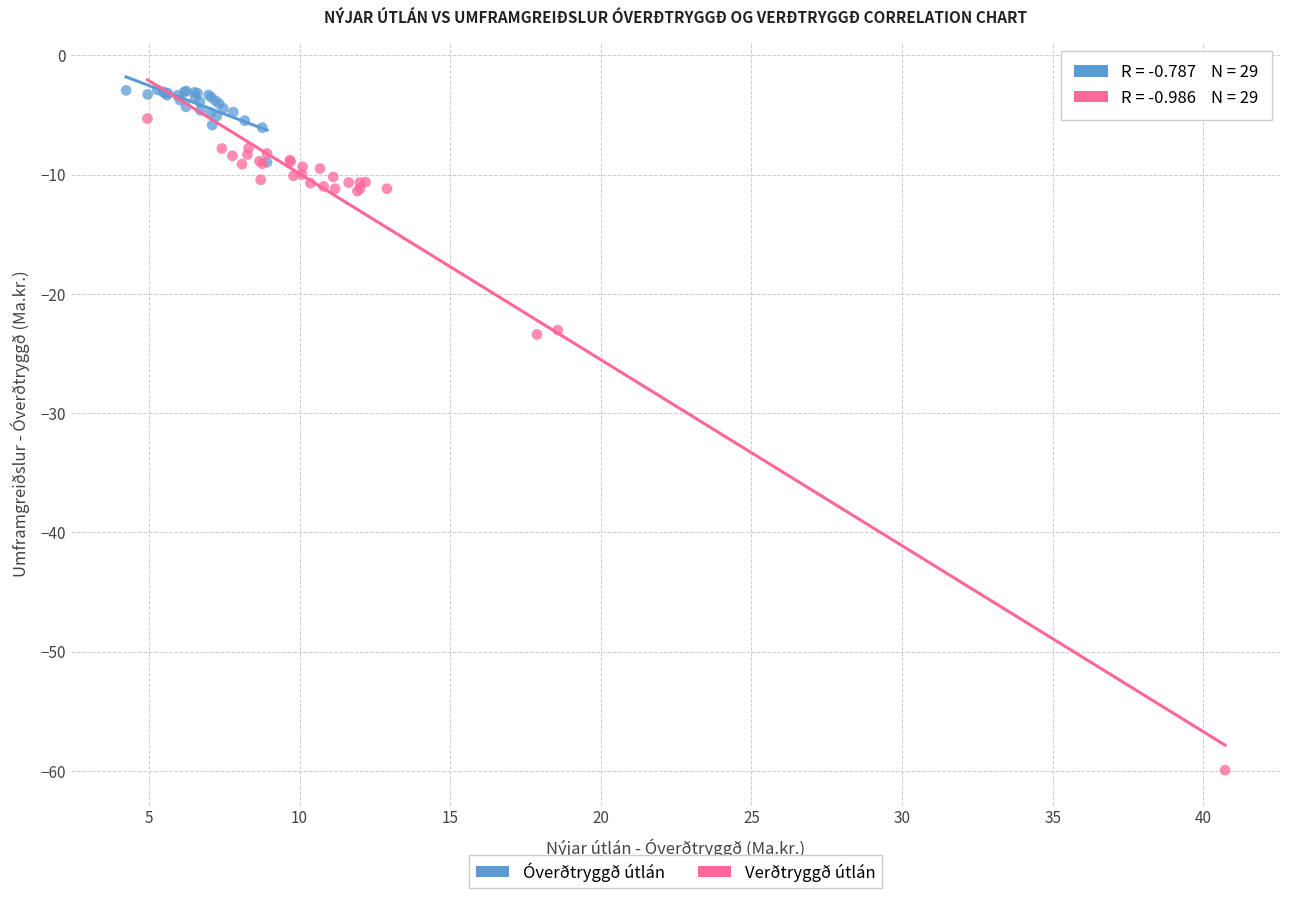

Which series has the widest spread of Y values?

Verðtryggð útlán